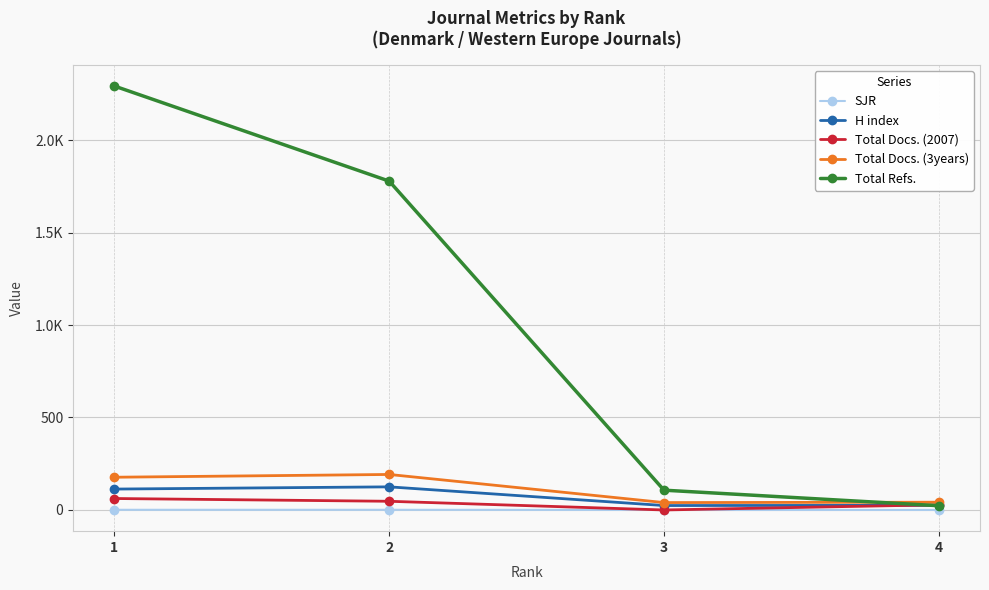

Is this an area chart (filled region under the line)?

No